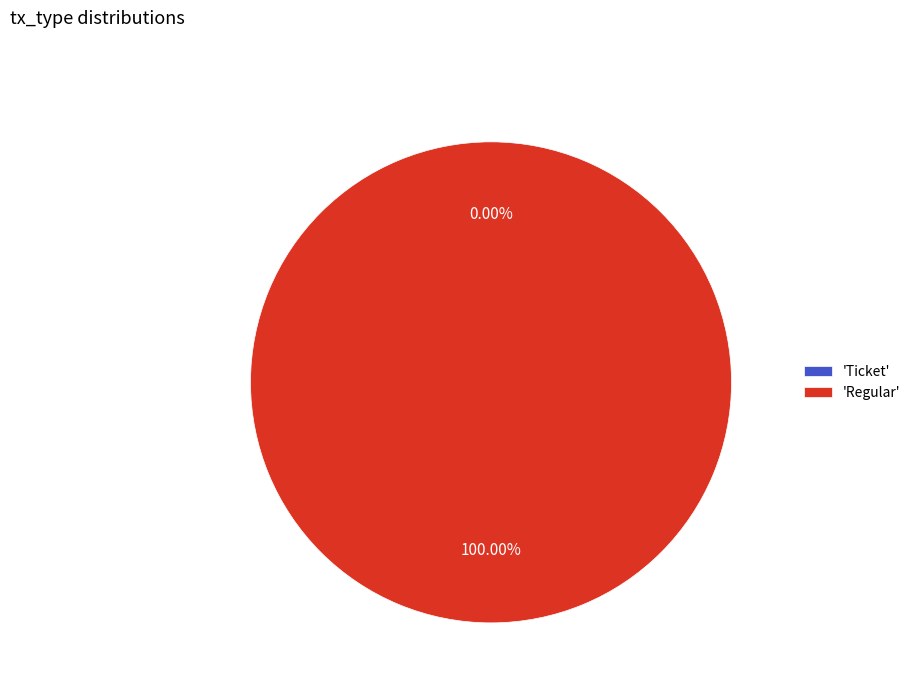

Is it true that Regular is 100% of the pie?

True